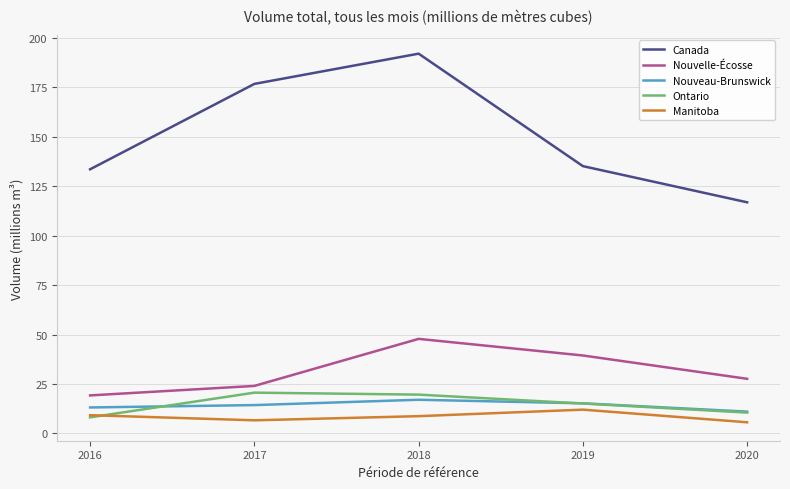

The Canada series shows 60.4 at 2016. True or false?

False